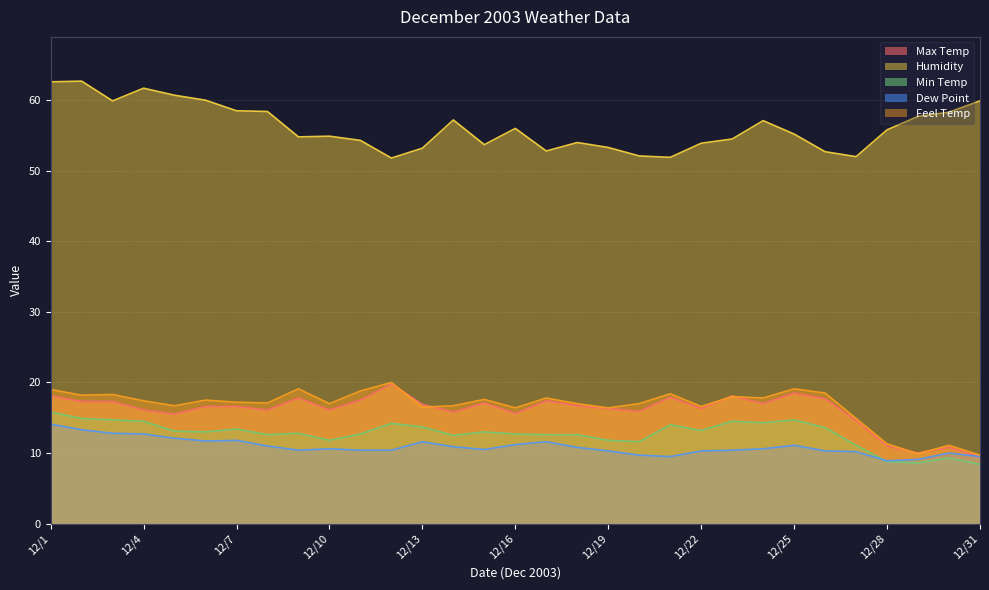

What is the difference between the highest and lowest values at 12/14?

46.3